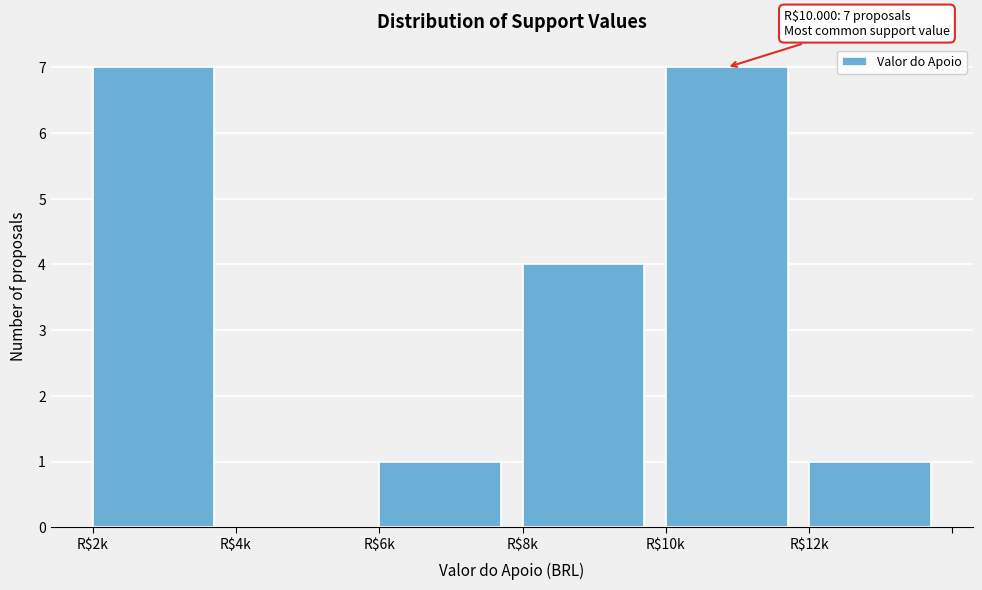

What is the greatest value displayed?

7